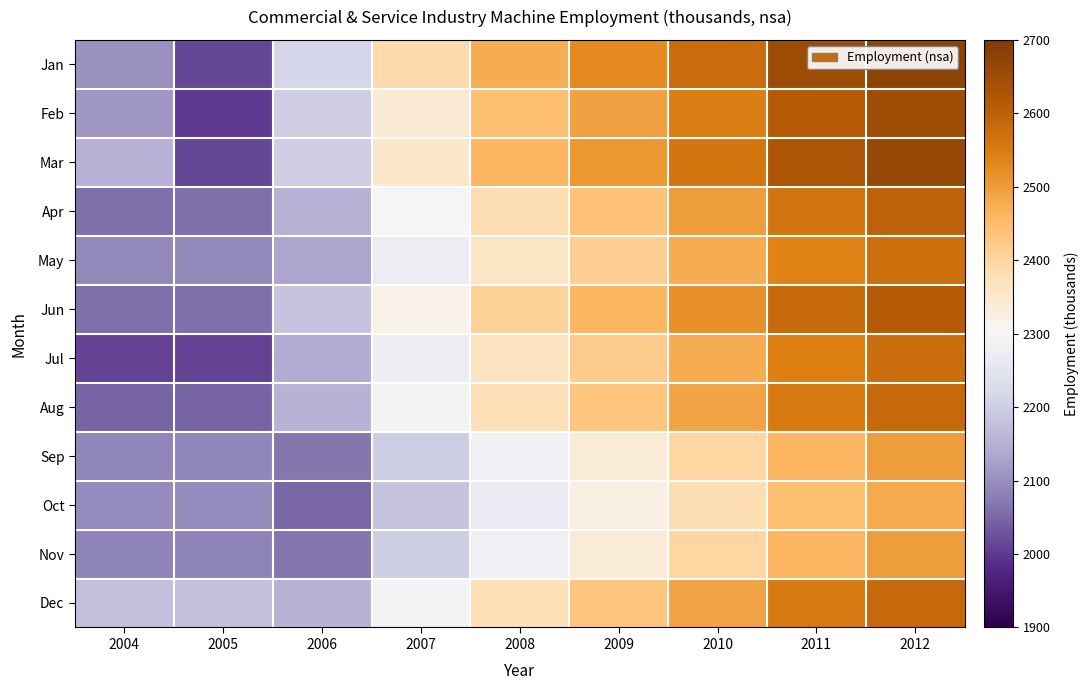

Which series has the largest total across all categories?

Jan